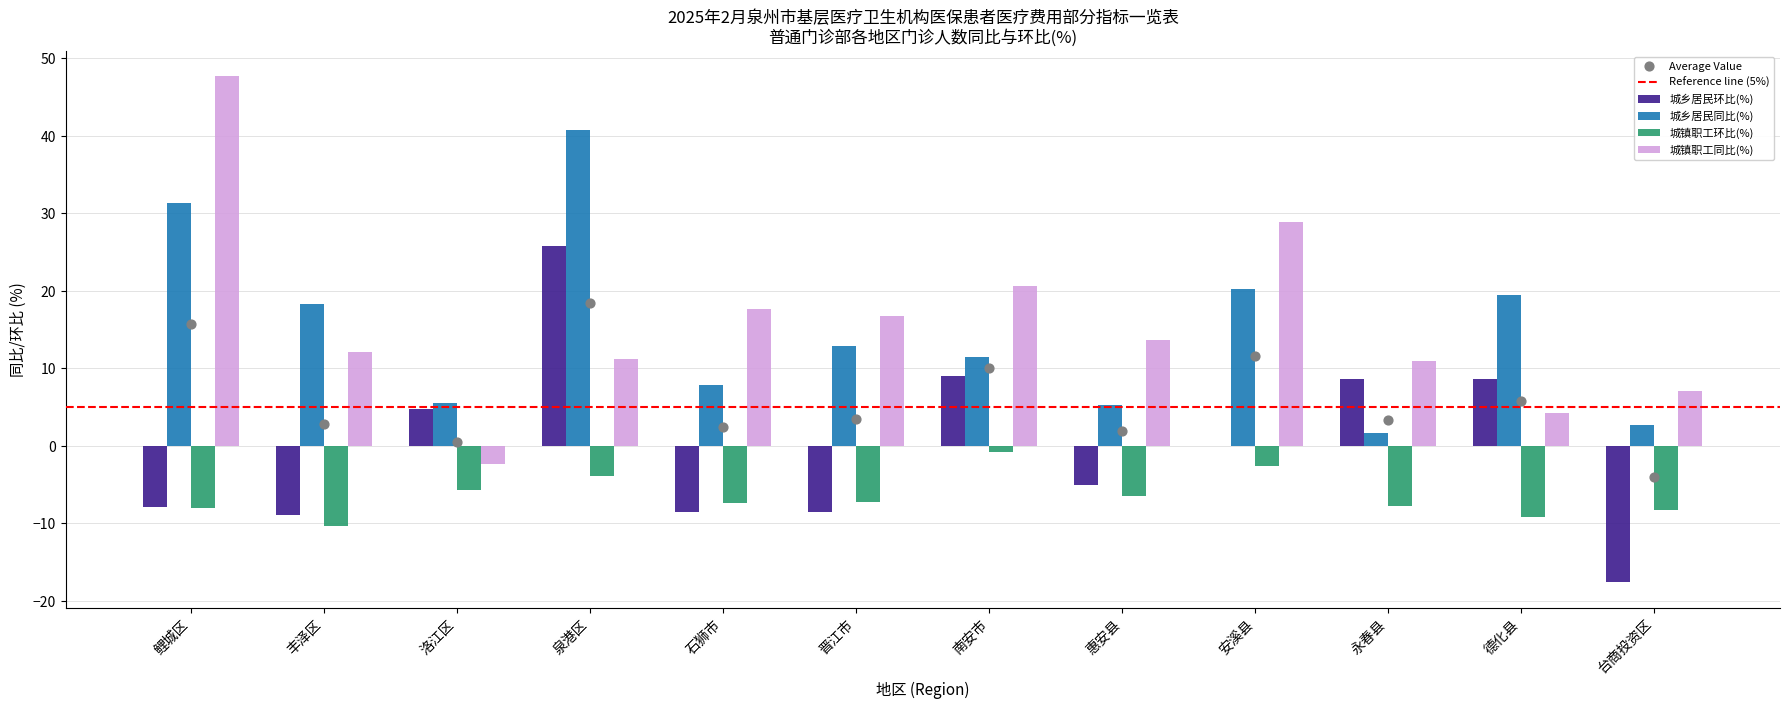

Which series contains the highest Y value?

城镇职工同比(%)